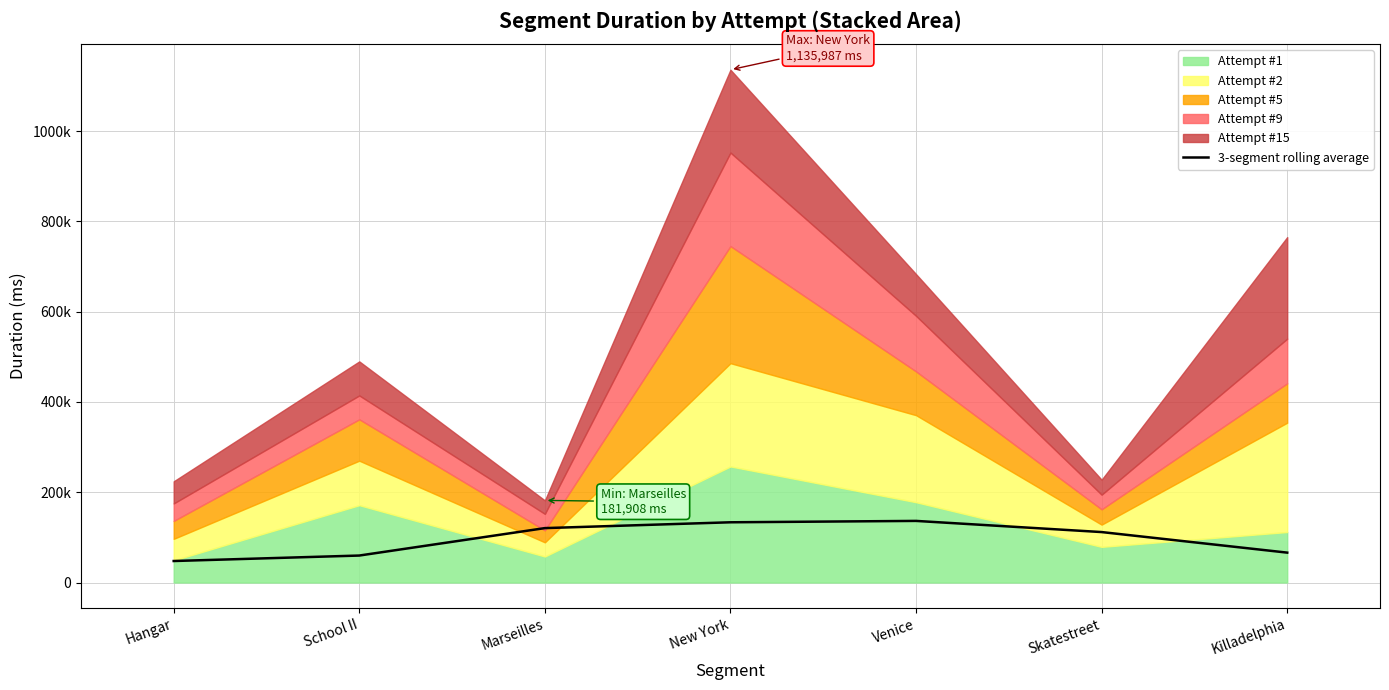

The value at New York is 133409.1. True or false?

True